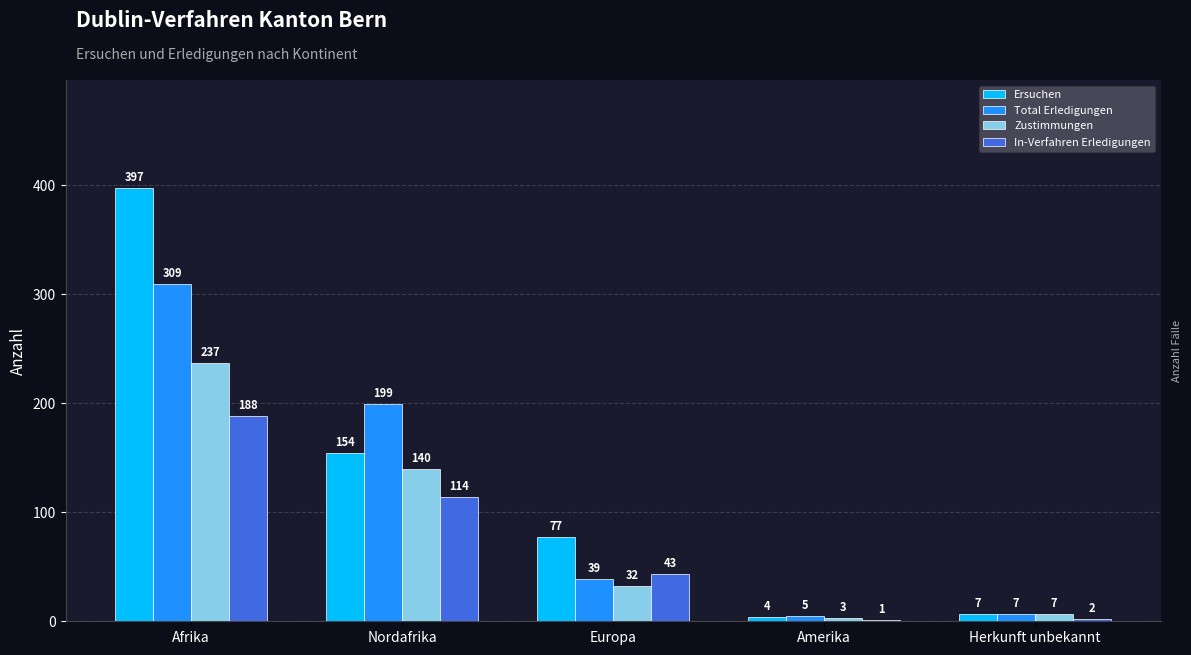

What is the greatest value displayed?

397